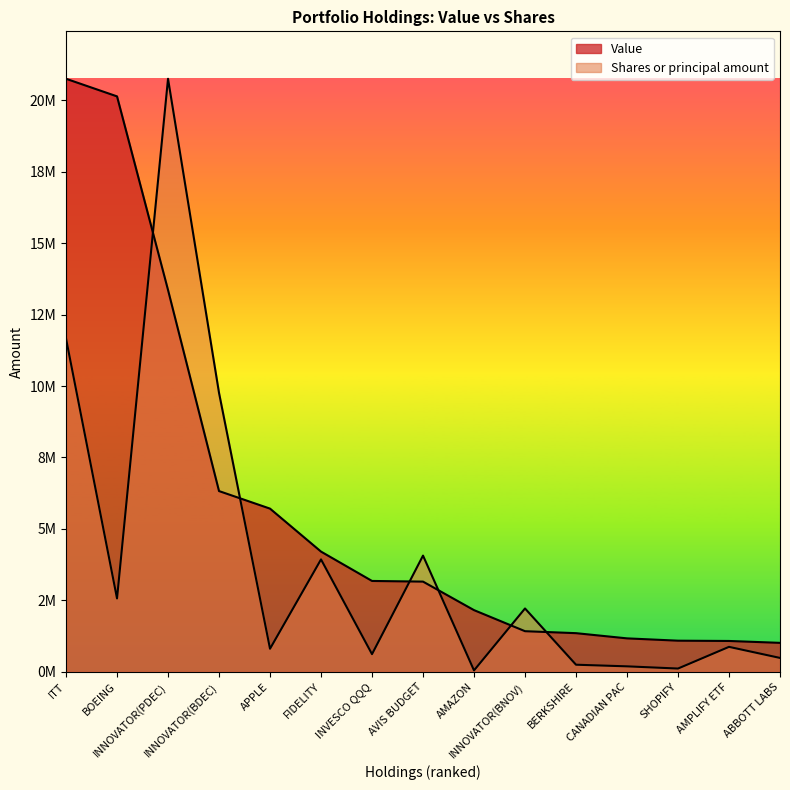

True or false: Shares or principal amount and Value intersect in this chart.

True